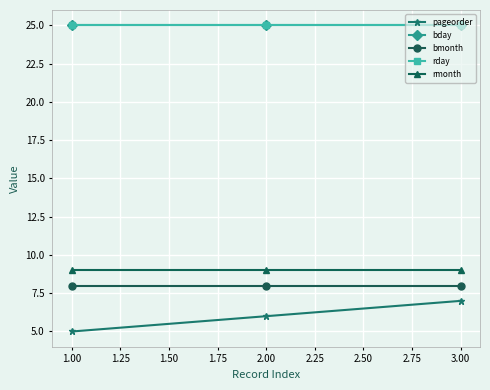

Rank the series by their maximum value, from highest to lowest.

bday, rday, rmonth, bmonth, pageorder